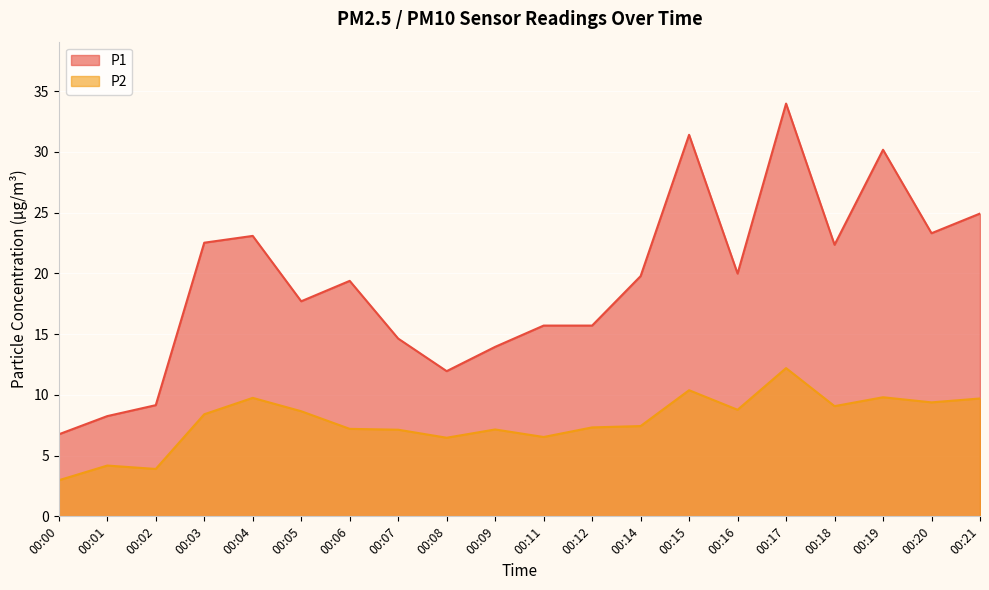

What is the average value of the P1 series?

19.2